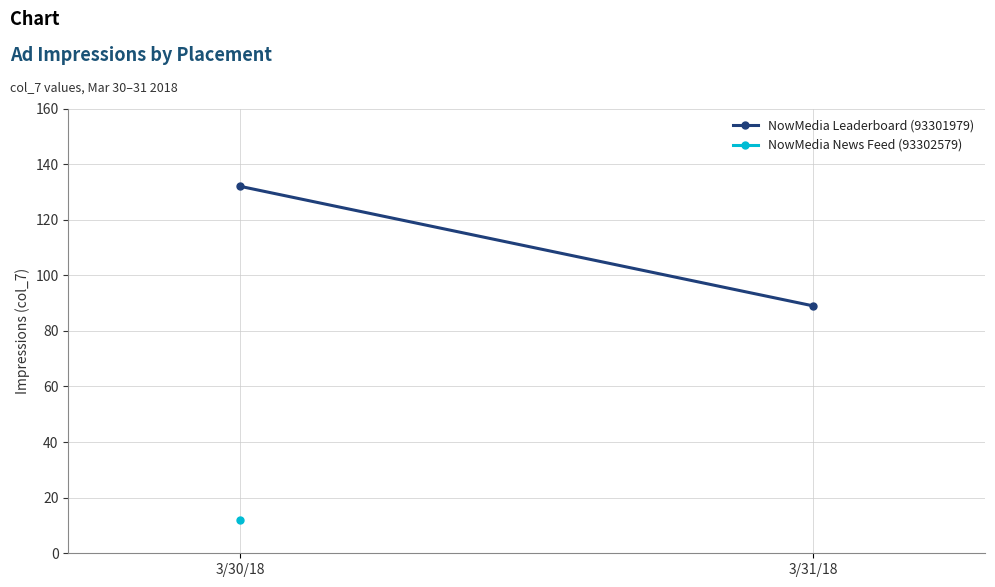

What is the change in value from 3/30/18 to 3/31/18?

-43